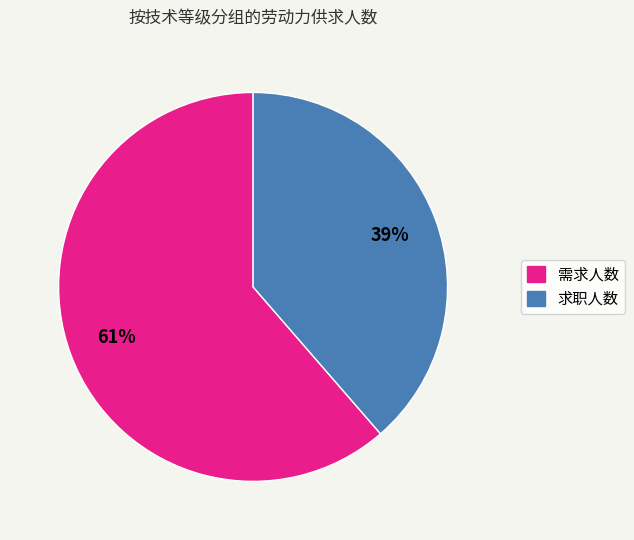

To the nearest percent, what is the average slice percentage?

50%